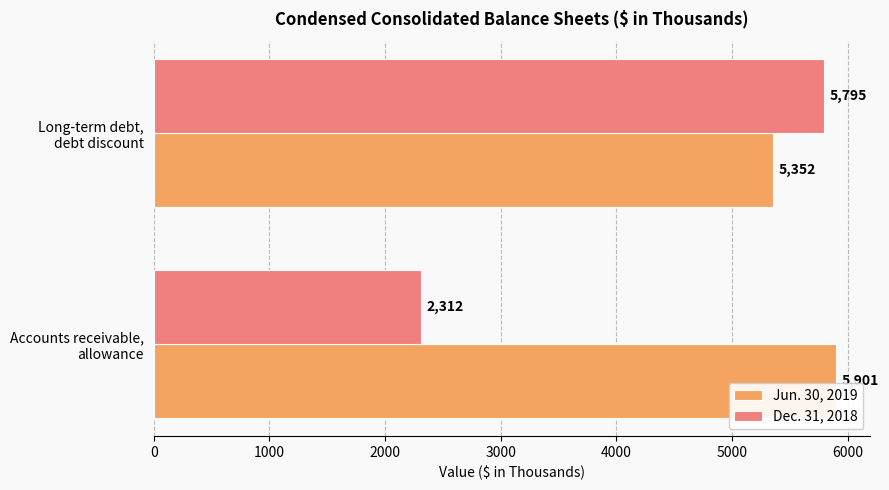

List the series in order of their overall mean, lowest first.

Dec. 31, 2018, Jun. 30, 2019